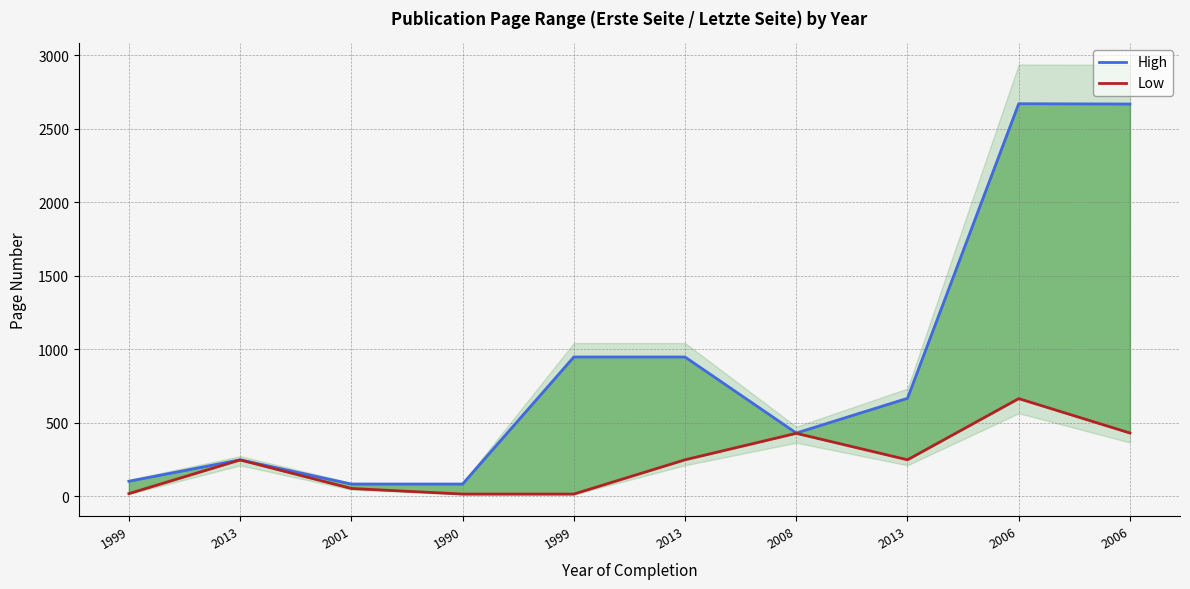

Which label corresponds to the largest value in the chart?

2006